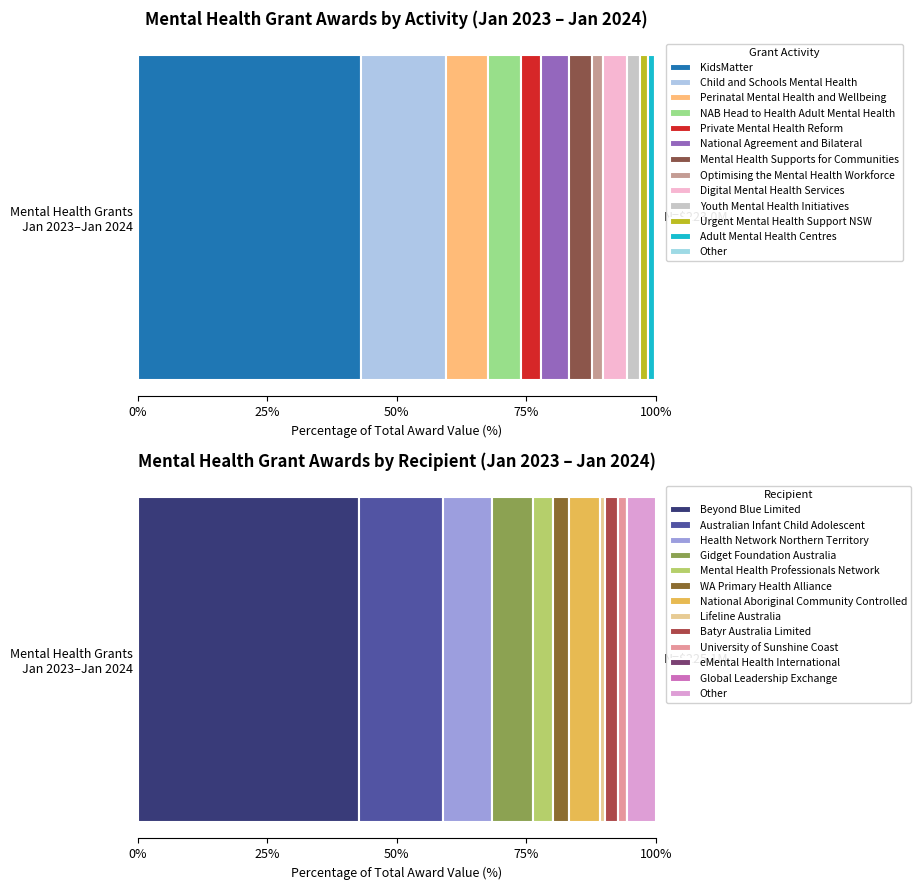

What is the spread (max minus min) of values at 0?

94941886.1